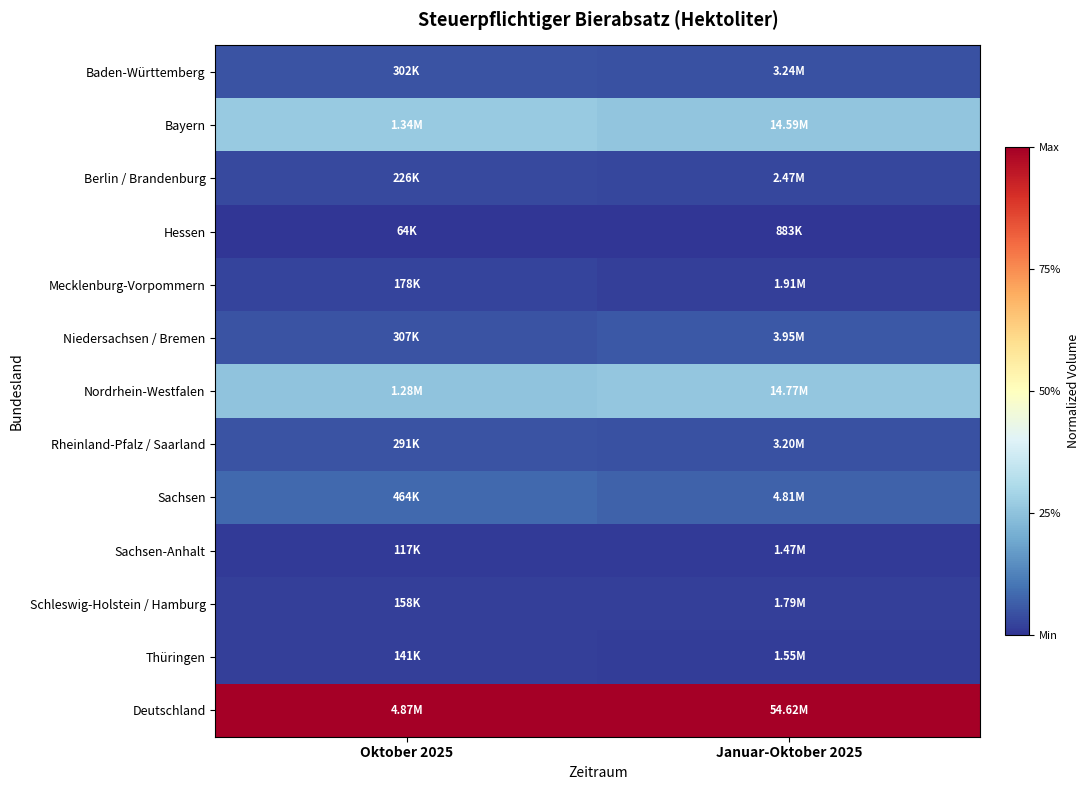

At which category is the sum across all series the highest?

Oktober 2025